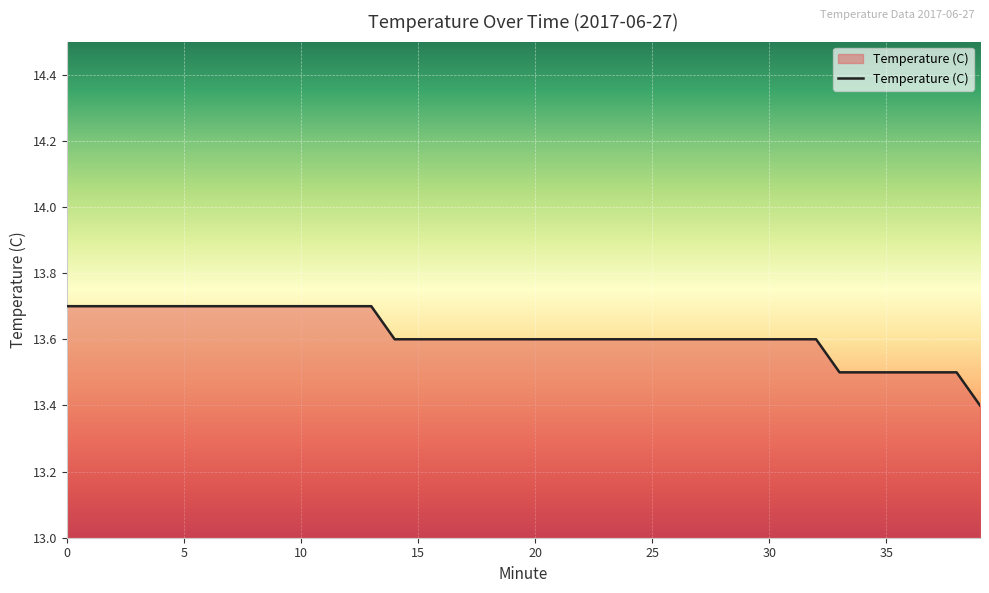

What is the minimum value shown in the chart?

13.4